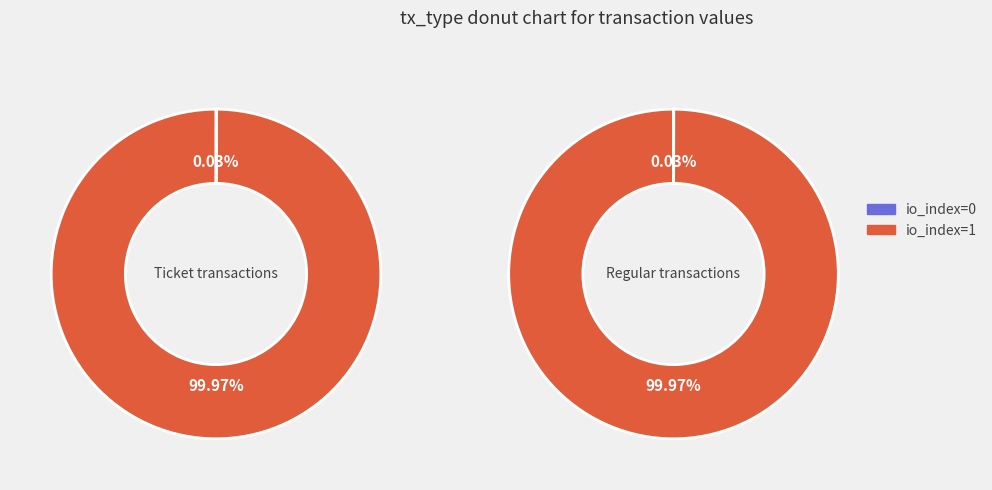

How many slices are in this pie chart?

2